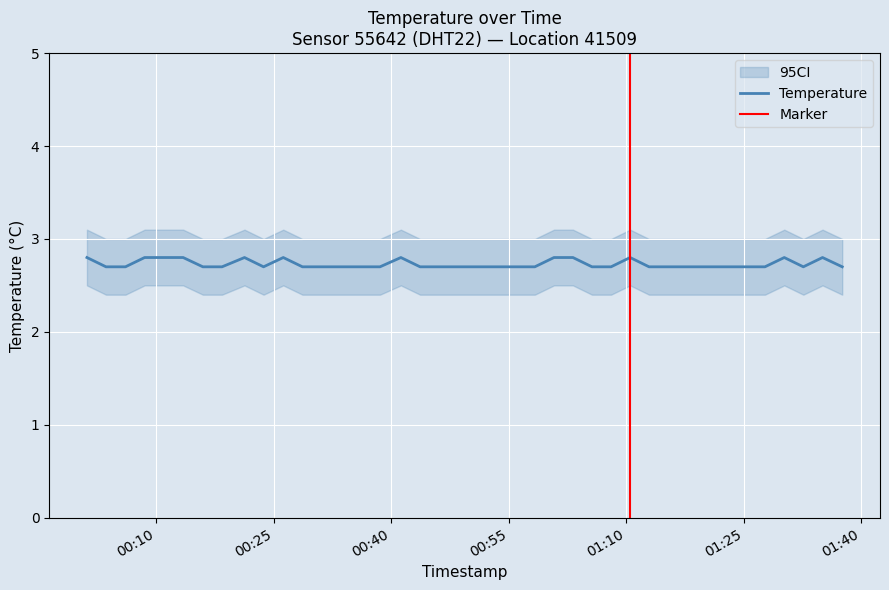

At which category does the chart reach its minimum across all series?

2023-01-28T00:03:35